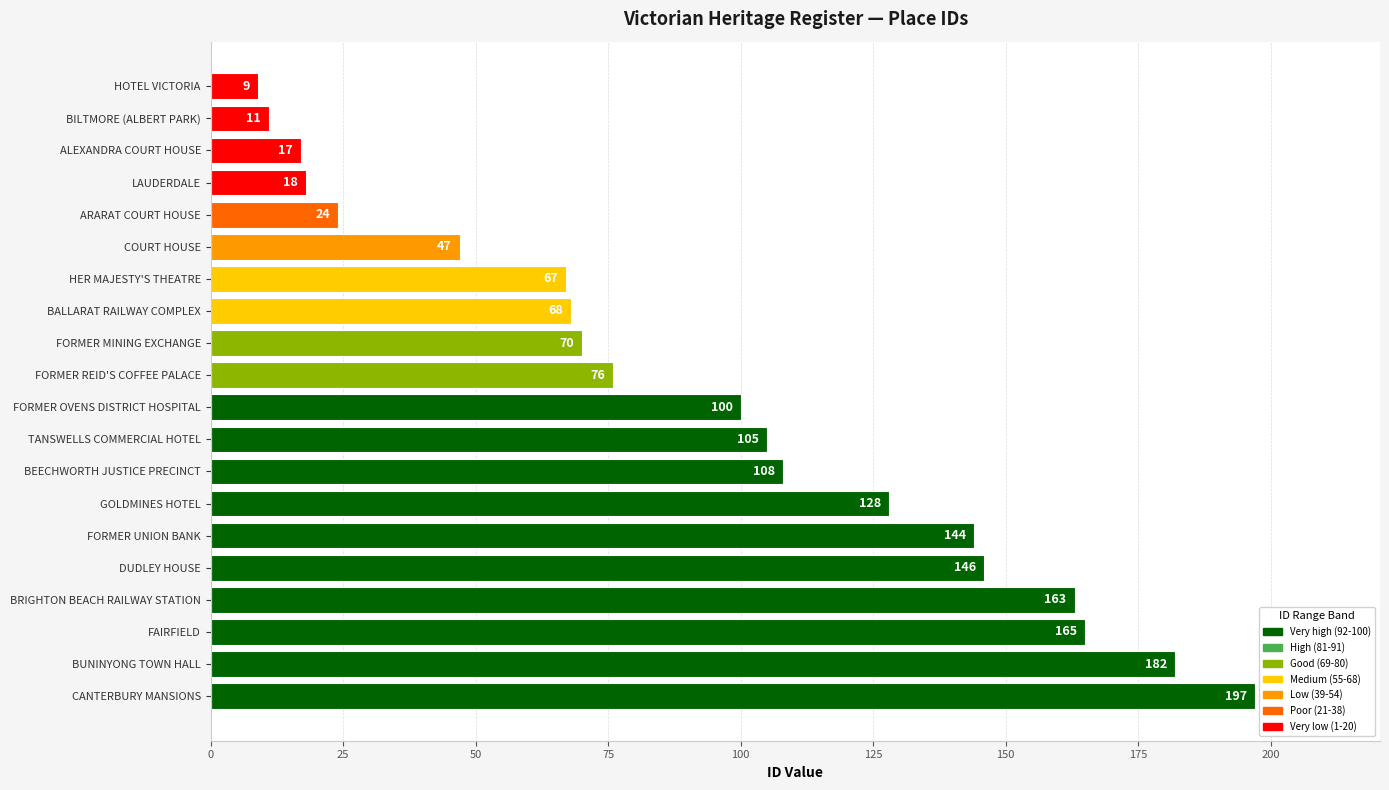

Which has a higher value, FORMER MINING EXCHANGE or FORMER REID'S COFFEE PALACE?

FORMER REID'S COFFEE PALACE